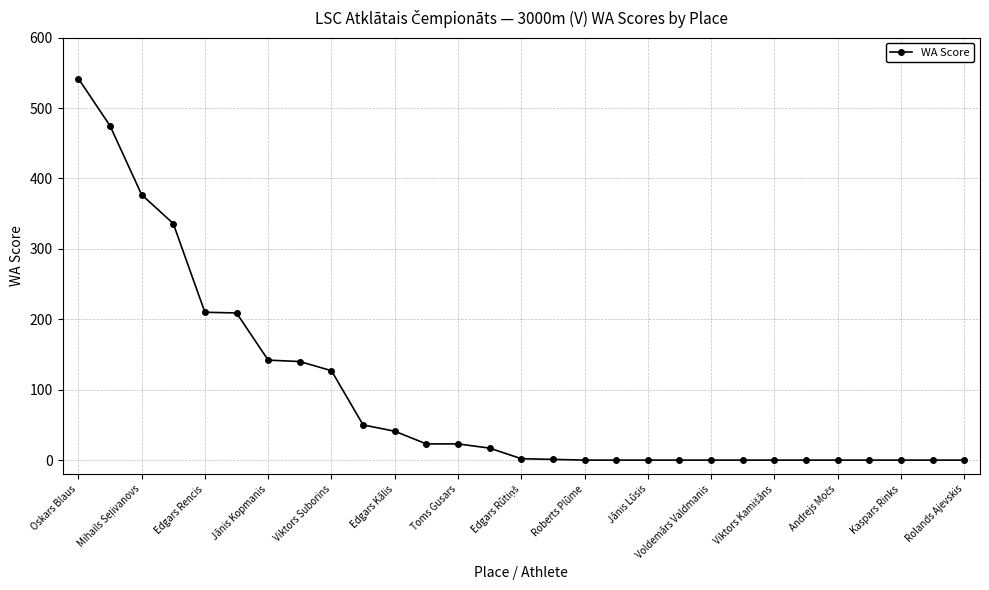

What is the average value?

94